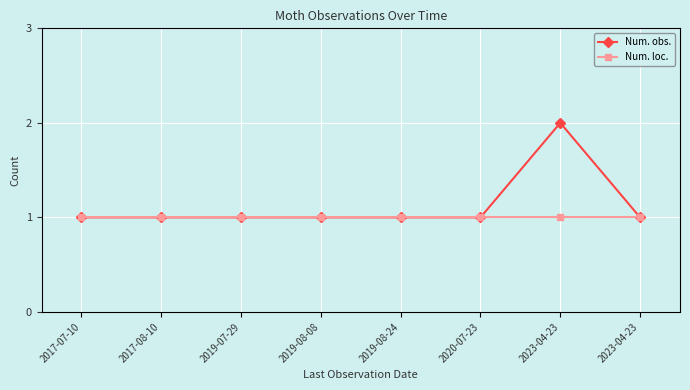

At 2020-07-23, list the series in order from largest to smallest.

Num. obs., Num. loc.